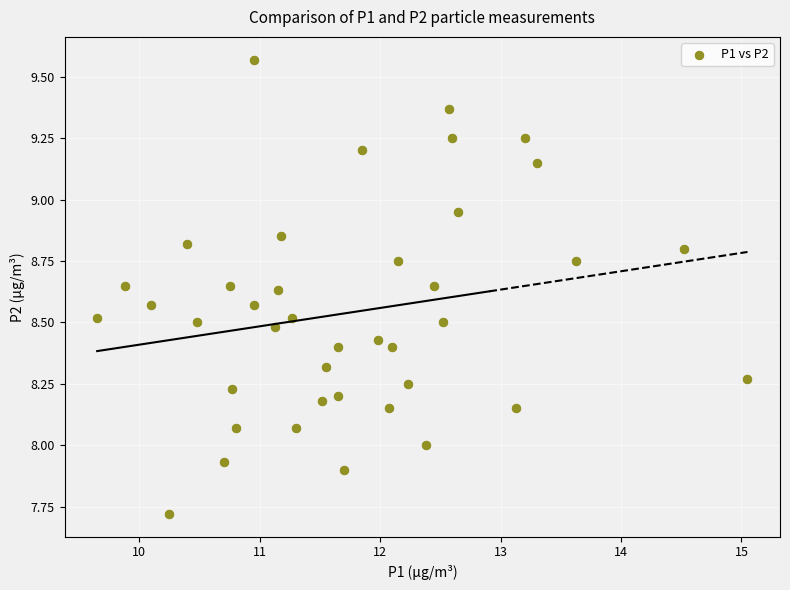

What is the range of X values (max minus min)?

5.4